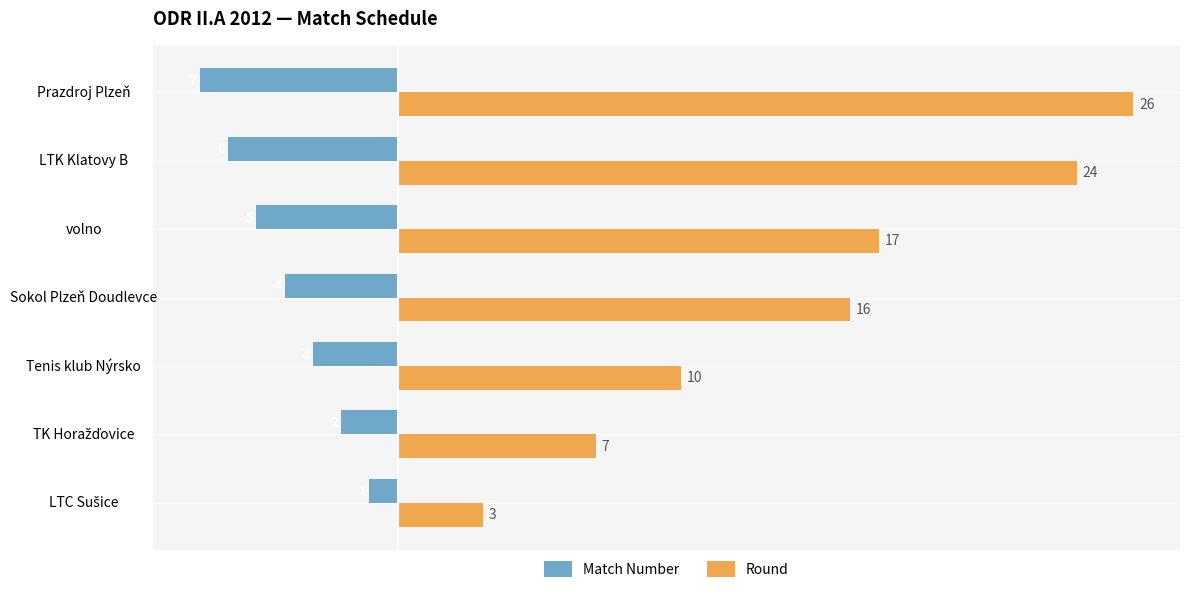

What is the sum of all Match Number values?

-28